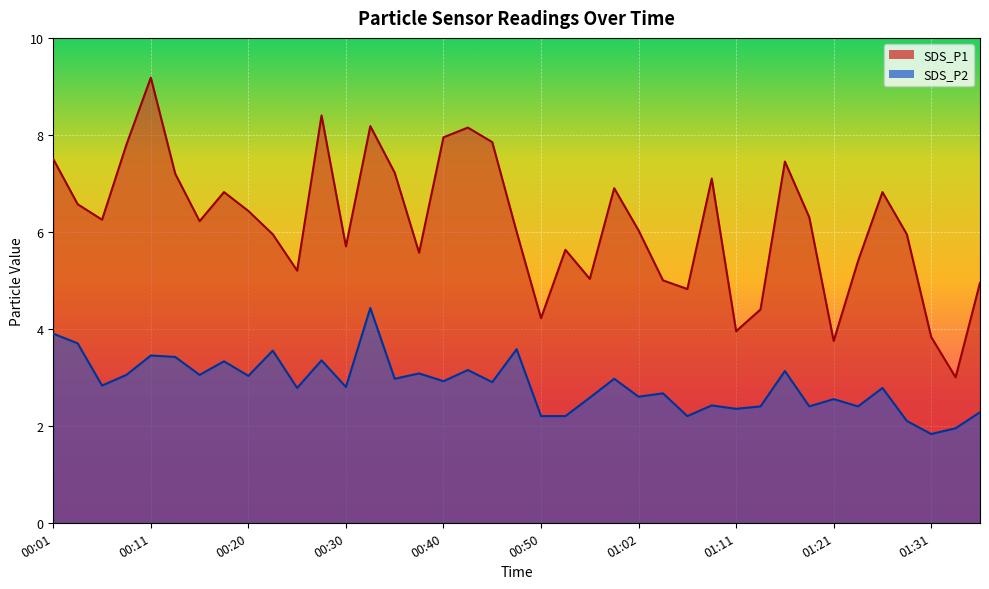

What is the spread (max minus min) of values at 00:25?

2.4